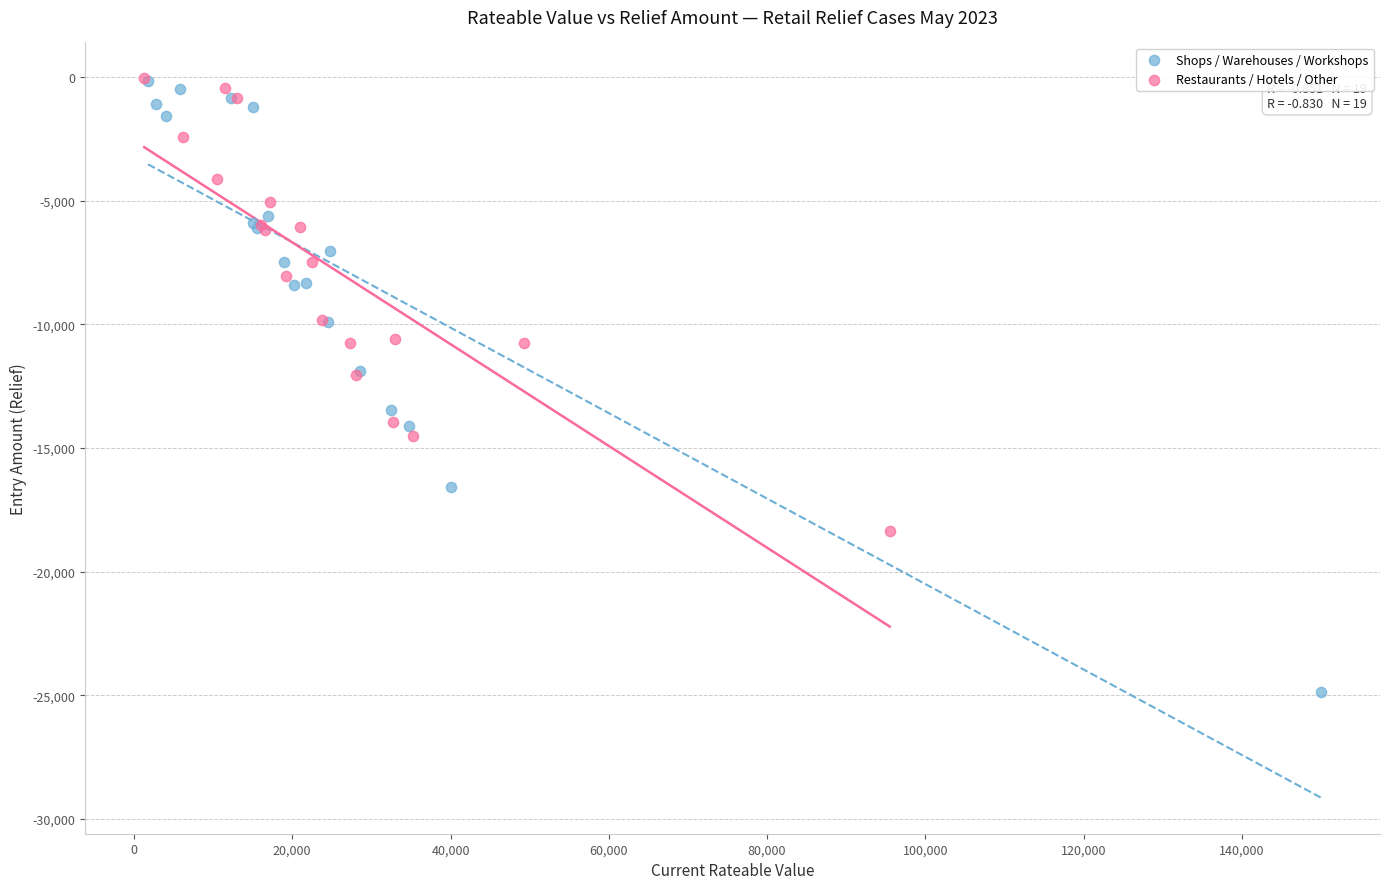

Which series reaches the minimum Y coordinate?

Shops / Warehouses / Workshops